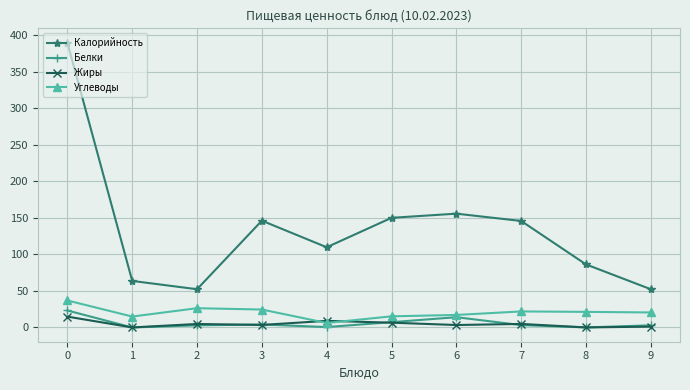

What is the difference between the Калорийность values at 7 and 8?

59.5